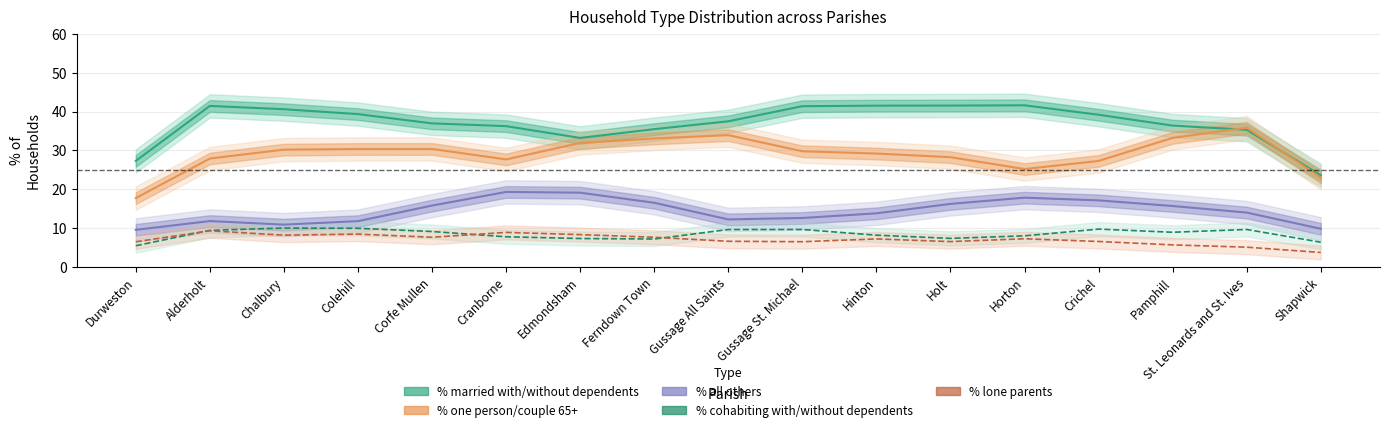

True or false: % cohabiting with/without dependents and % married with/without dependents intersect in this chart.

False